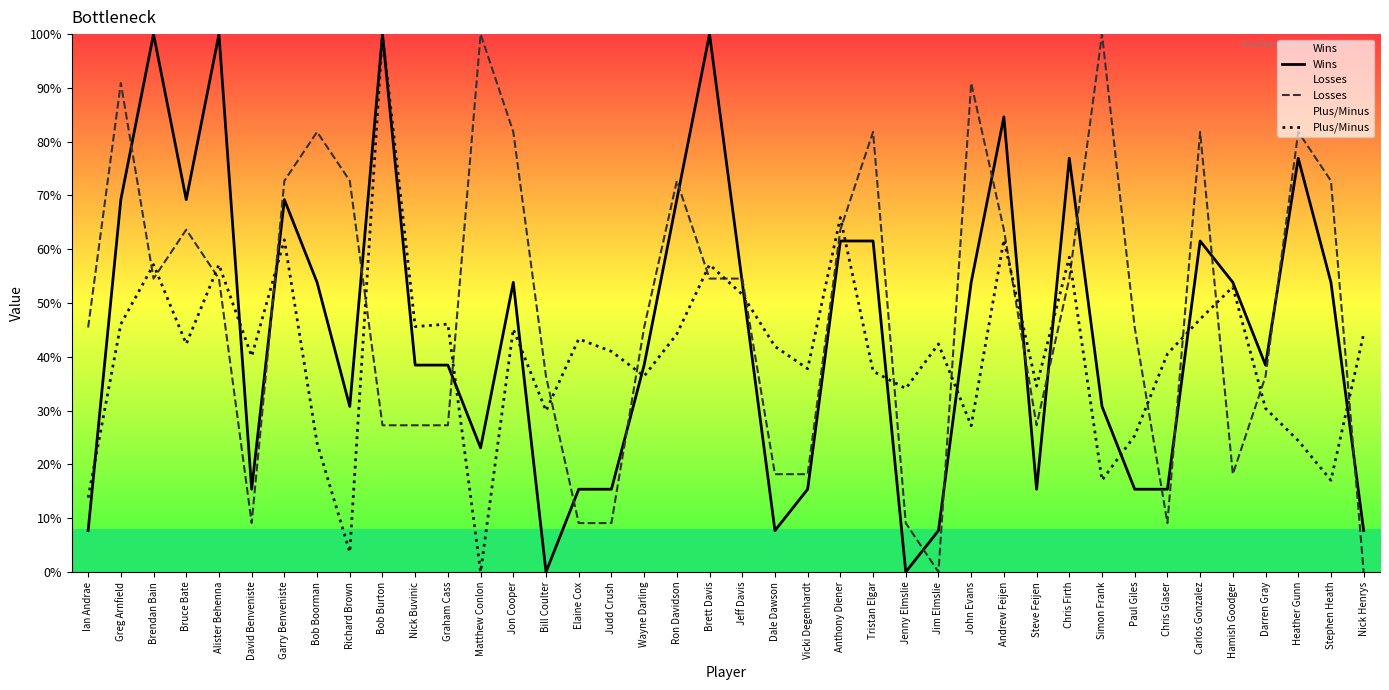

How many data points in Wins are above 53?

20